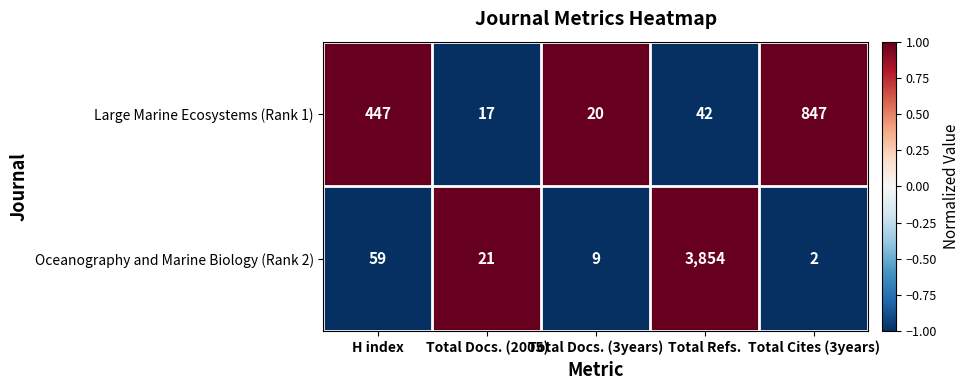

Which series has the widest spread of values?

Oceanography and Marine Biology (Rank 2)